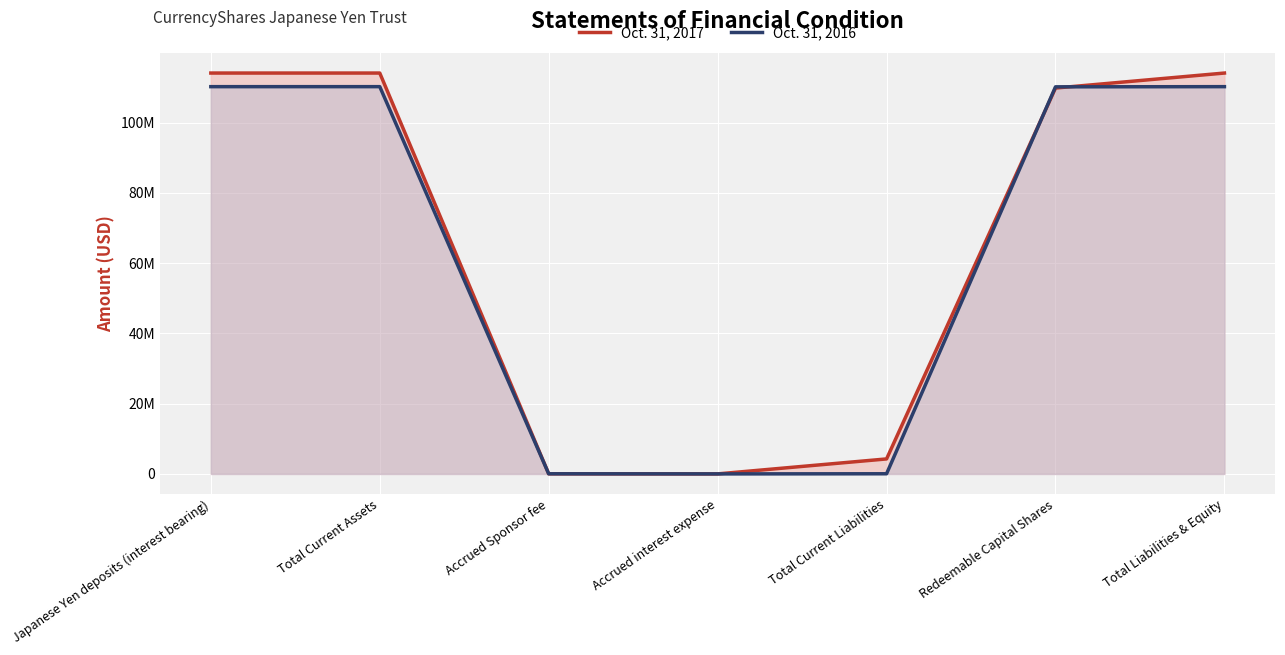

What is the label of the 7th point from the left?

Total Liabilities & Equity